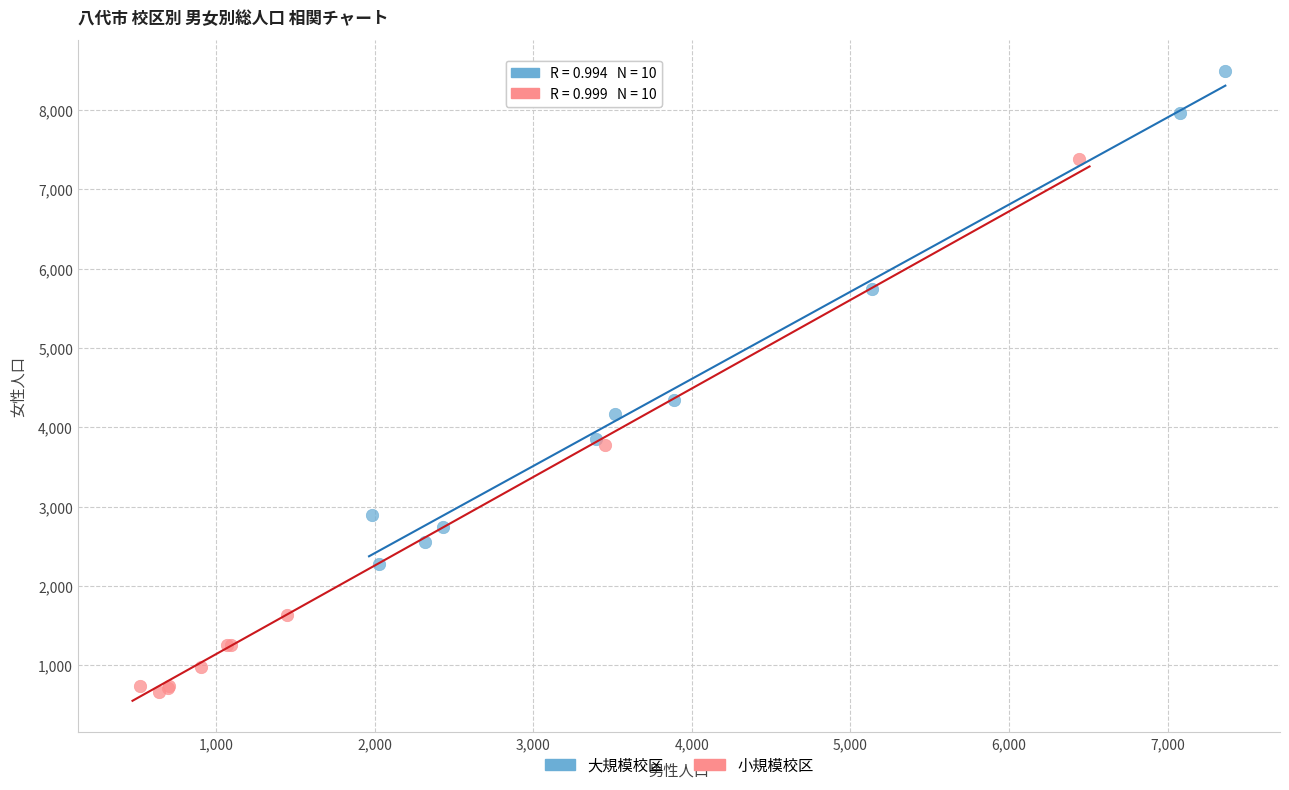

Which series has the widest spread of Y values?

小規模校区